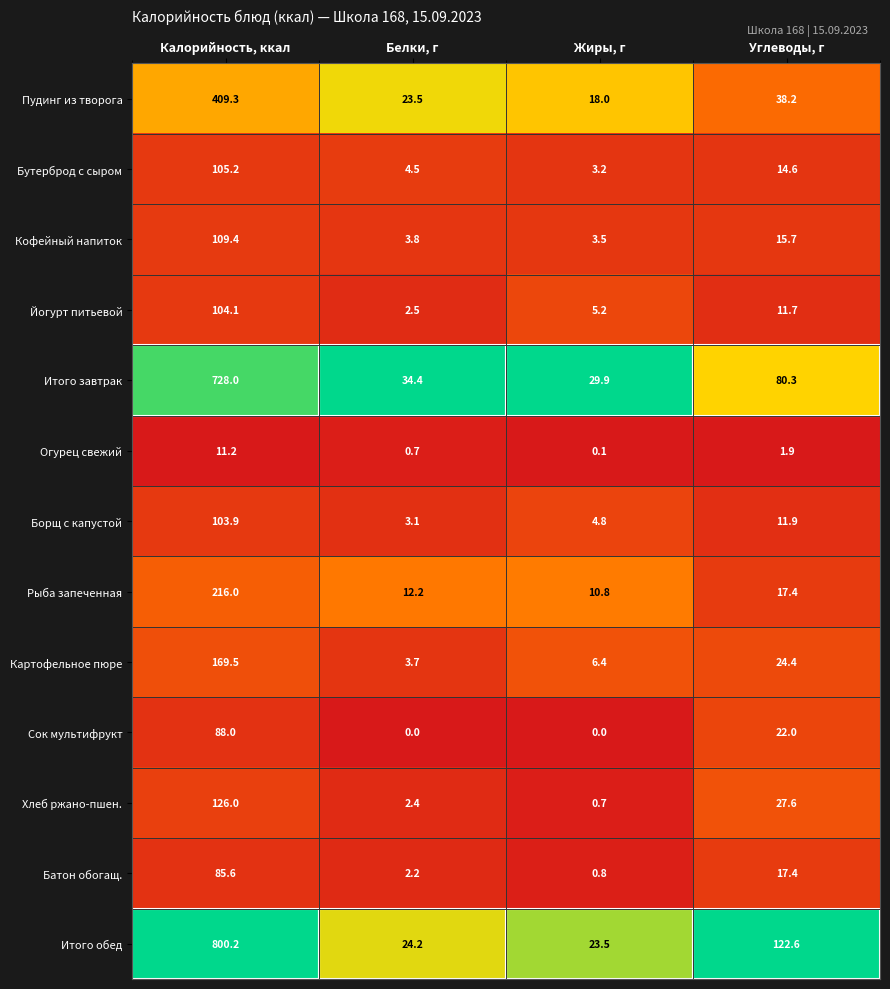

The value of Борщ с капустой at Жиры, г is 4.8. True or false?

True